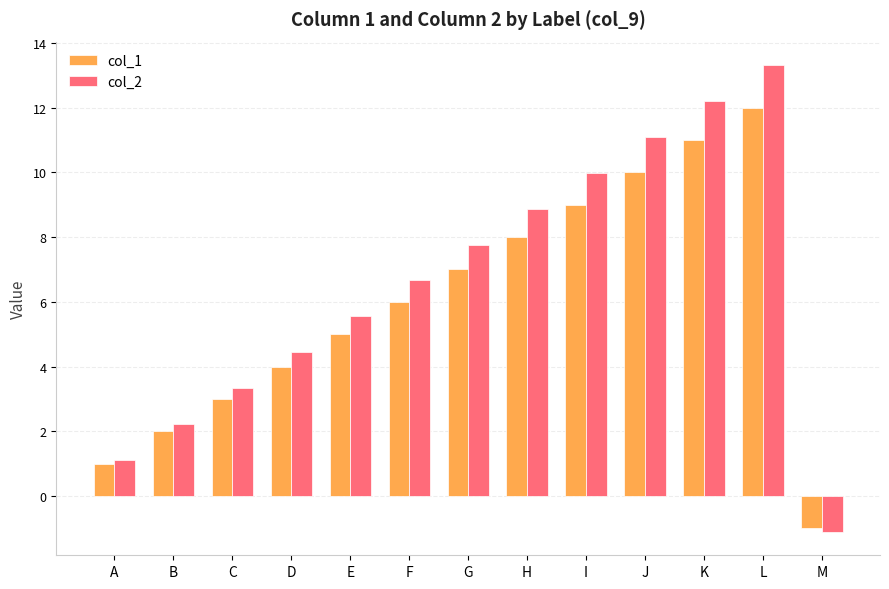

List the series in order of their peak value, highest first.

col_2, col_1